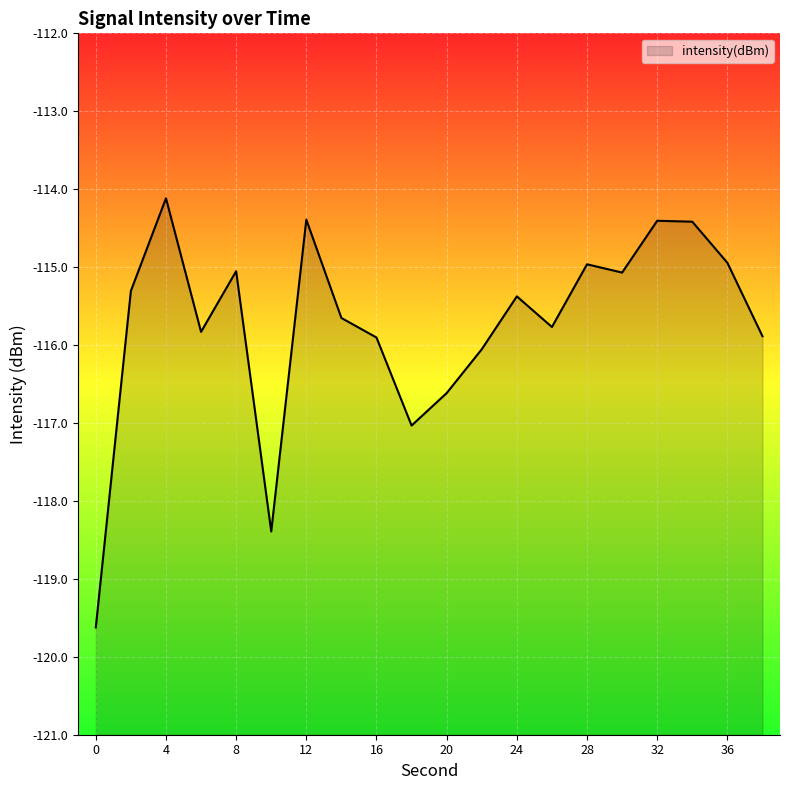

What is the change in value from 8 to 20?

-1.6